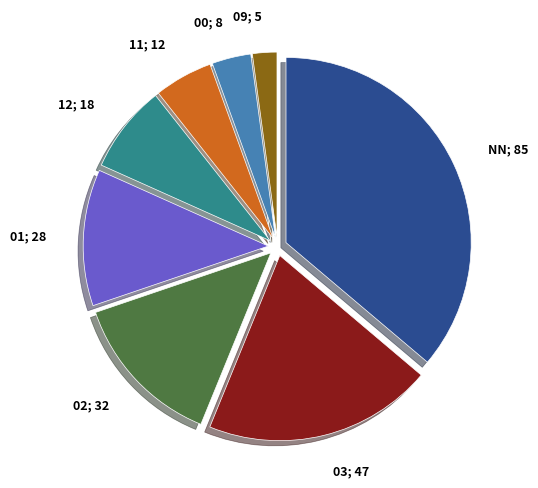

Does any single category account for the majority?

No